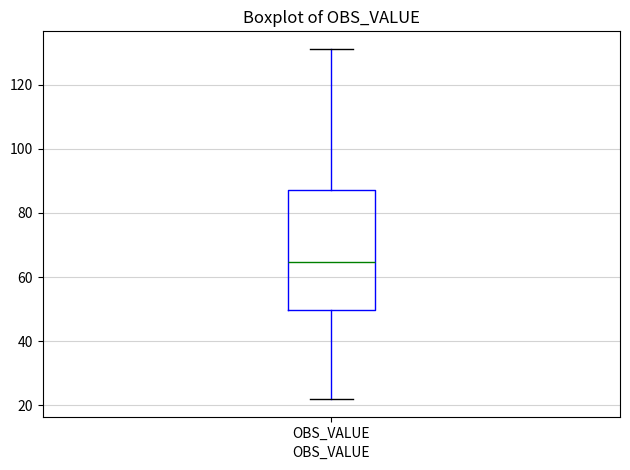

Transcribe this box plot: give where the median line is, the range the box spans, and where the two whiskers end, as read against the y-axis. The values are not printed on the chart, so give them approximately, as read against the axis.

median 64, box 50 to 88, whiskers 22 to 132